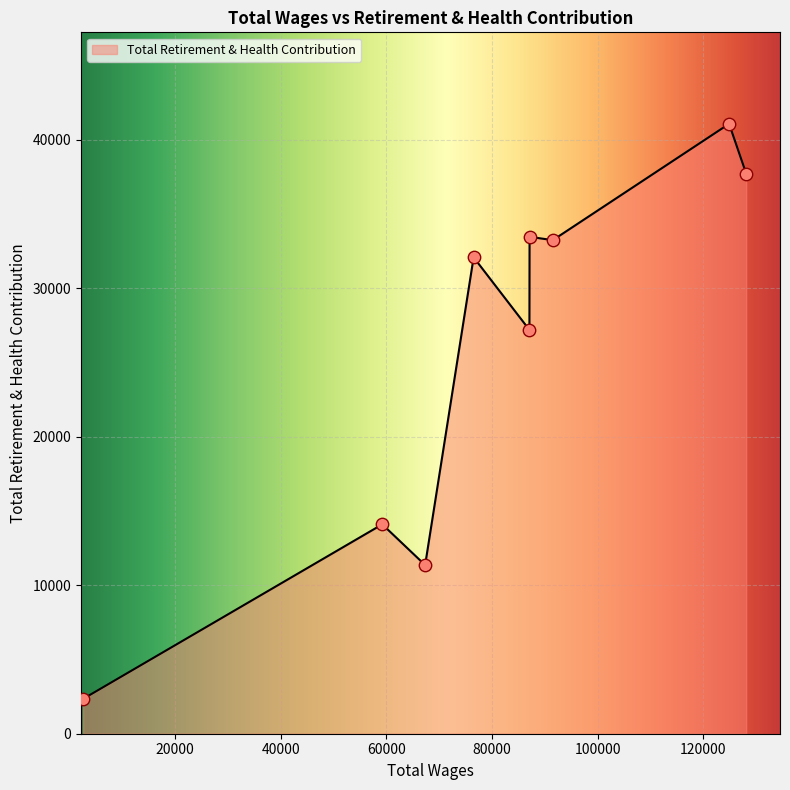

What is the difference between the maximum and minimum values?

38732